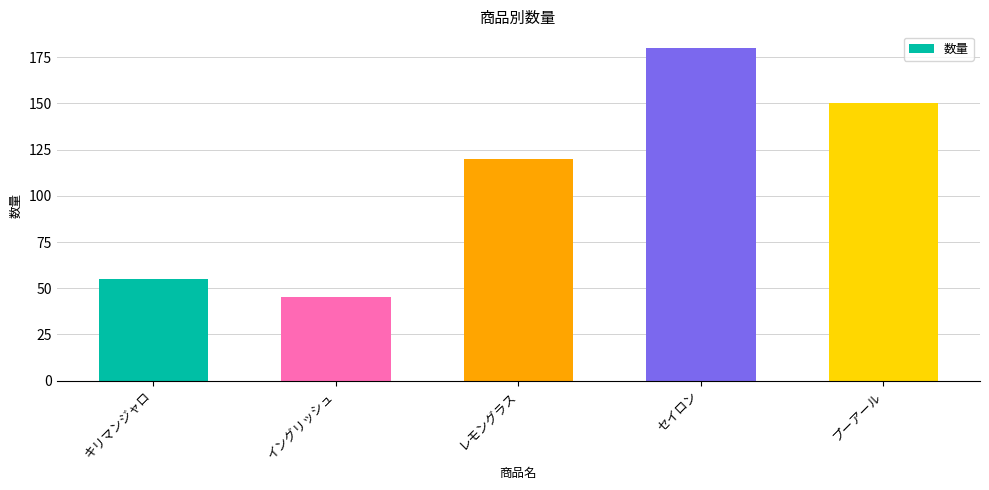

What is the difference between the maximum and second lowest values?

125